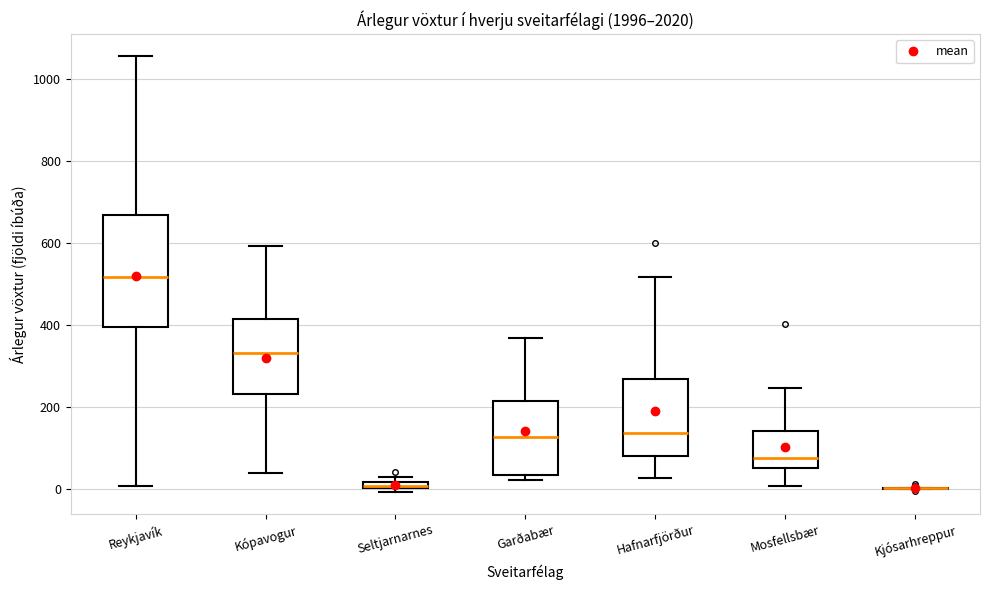

Where is the lower edge of the box for Kópavogur on the y-axis? The values are not printed on the chart, so give them approximately, as read against the axis.

240